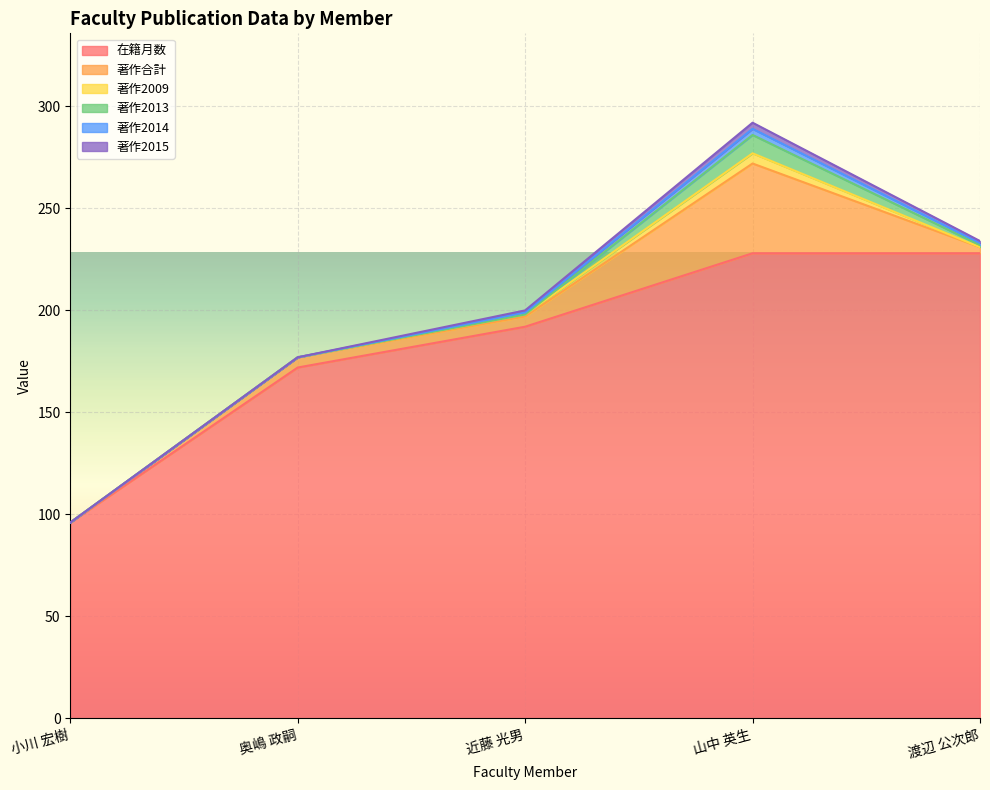

The value of 著作合計 at 山中 英生 is 59. True or false?

False